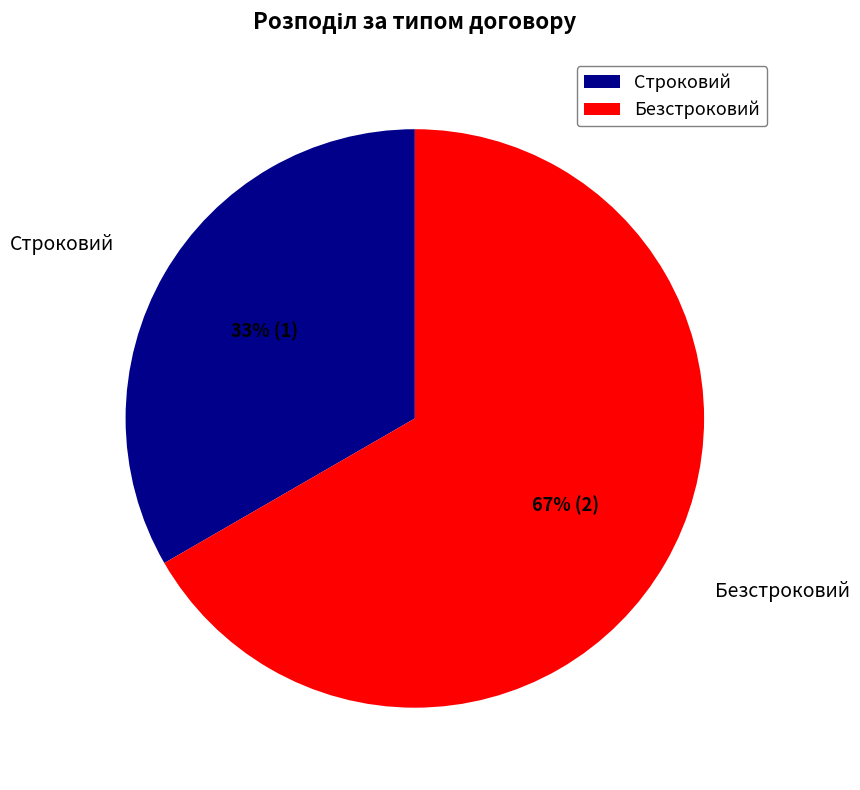

To the nearest percent, what is the average slice percentage?

50%